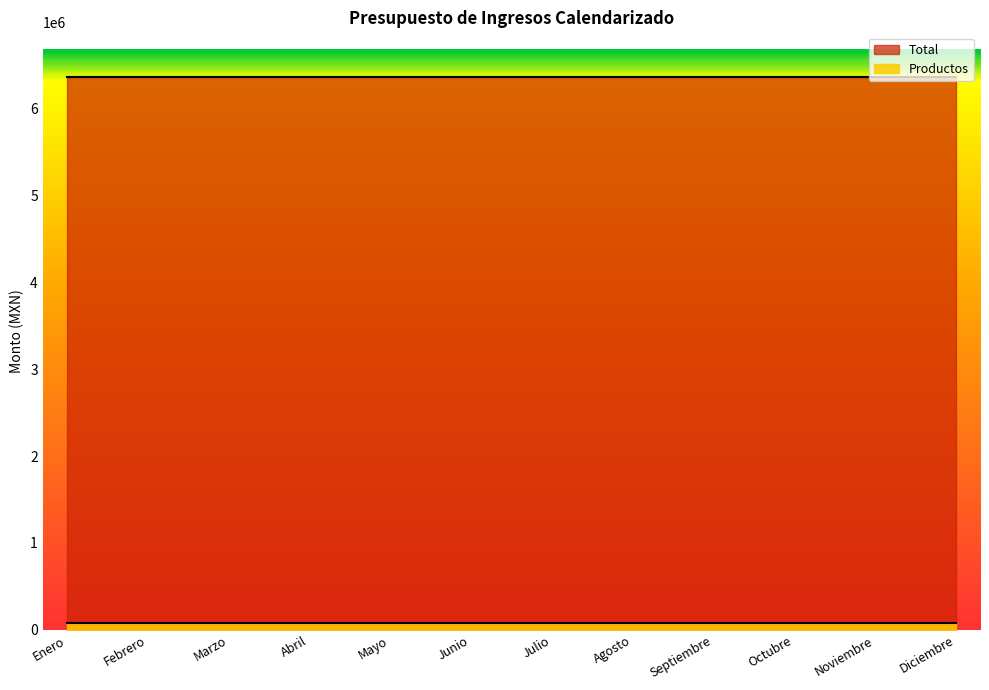

Reading left to right, list all the values displayed in this chart.

Productos: 75701.0	75701.0	75701.0	75701.0	75701.0	75701.0	75701.0	75701.0	75701.0	75701.0	75701.0	75701.1
Total: 6364645.7	6364645.7	6364645.7	6364645.7	6364645.7	6364645.7	6364645.7	6364645.7	6364645.7	6364645.7	6364645.7	6364645.7